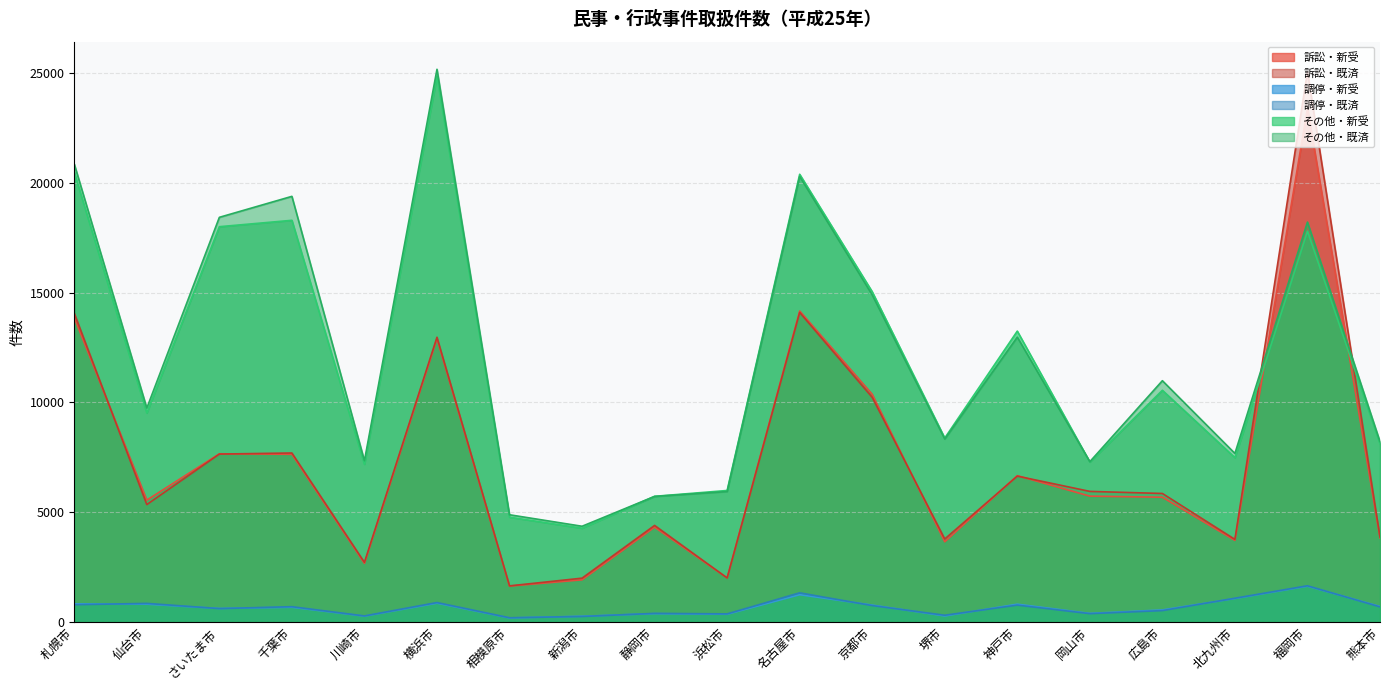

Reading left to right, extract all data points from this chart.

訴訟・新受: 13859	5544	7655	7632	2661	12900	1625	1911	4311	1995	14163	10365	3646	6659	5725	5676	3708	23401	3818
訴訟・既済: 14063	5340	7642	7691	2707	12967	1635	1987	4390	1997	14096	10226	3772	6637	5941	5846	3754	25074	3867
調停・新受: 815	802	604	661	256	847	174	251	369	342	1234	760	265	800	382	539	1059	1621	697
調停・既済: 775	837	600	687	265	876	182	240	382	359	1317	736	298	757	369	508	1072	1640	677
その他・新受: 20486	9515	18005	18296	7178	24859	4766	4264	5717	5983	20394	15041	8374	13247	7279	10549	7479	17803	8111
その他・既済: 20860	9738	18432	19388	7338	25179	4876	4352	5712	5933	20296	14894	8327	12970	7295	10986	7671	18215	8209